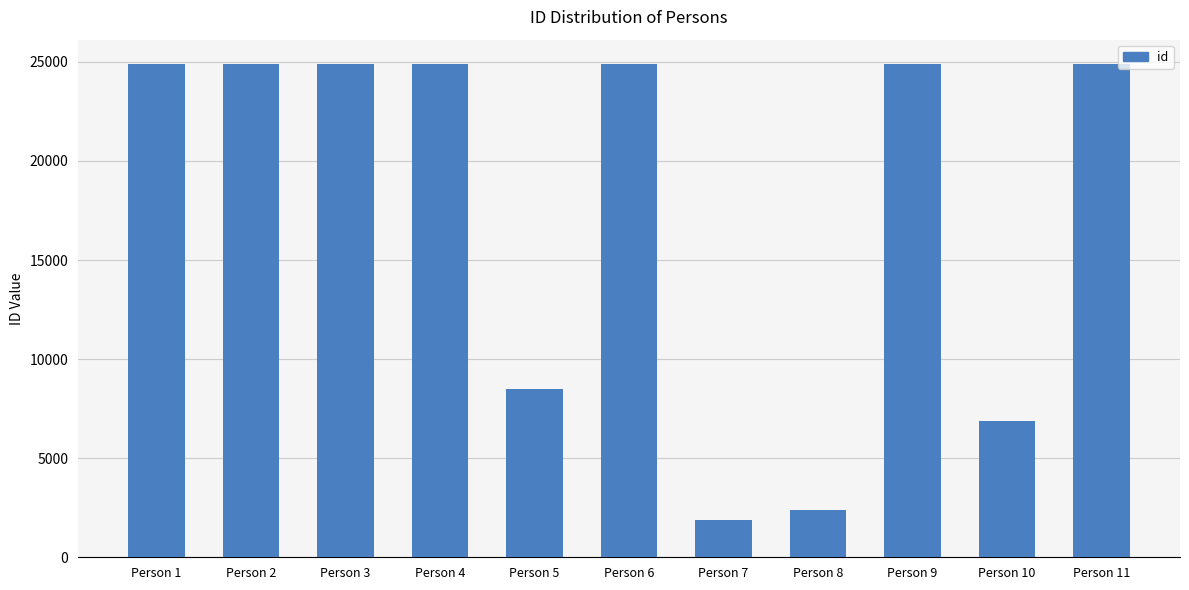

What is the sum of the values at Person 7 and Person 1?

26781